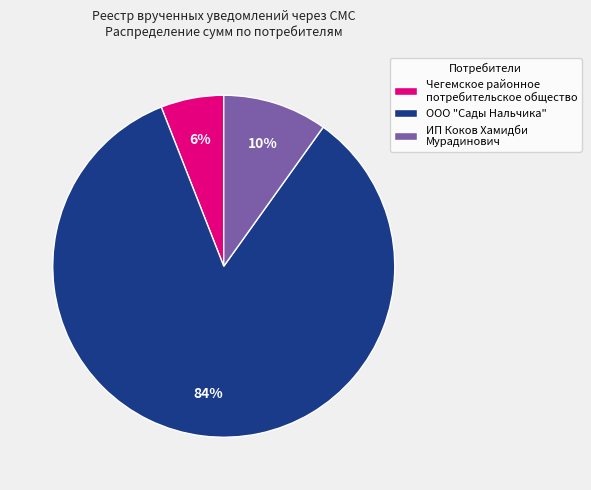

Is there a majority slice in this chart?

Yes